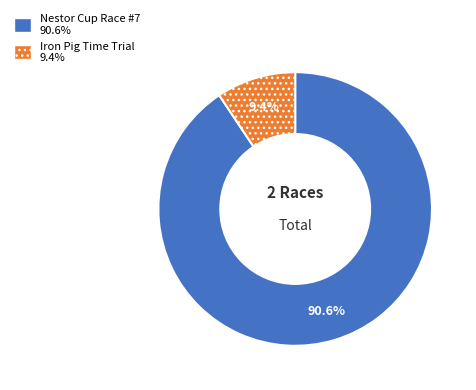

What is the largest slice in the pie chart?

Nestor Cup Race #7